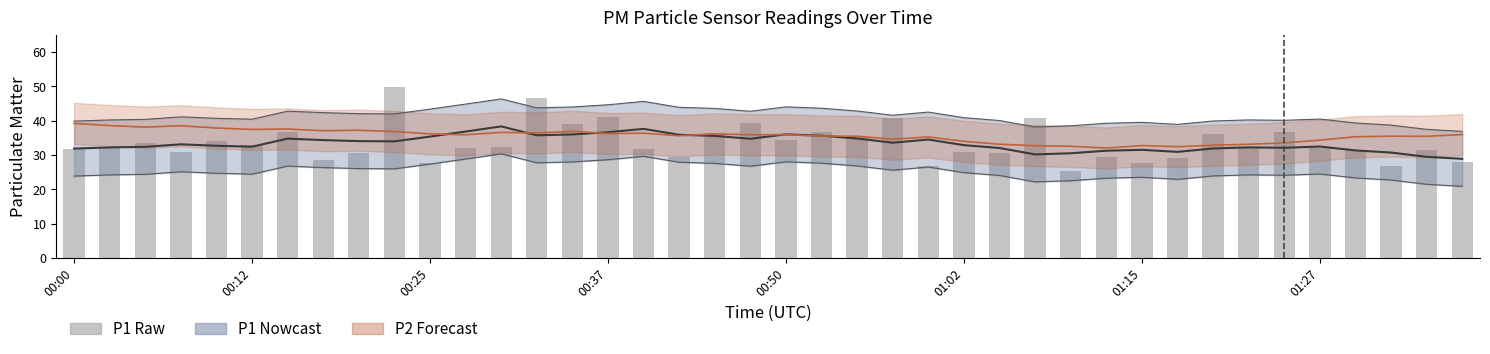

What is the value of the P2 estimate bar at the 8th from the left?

37.1